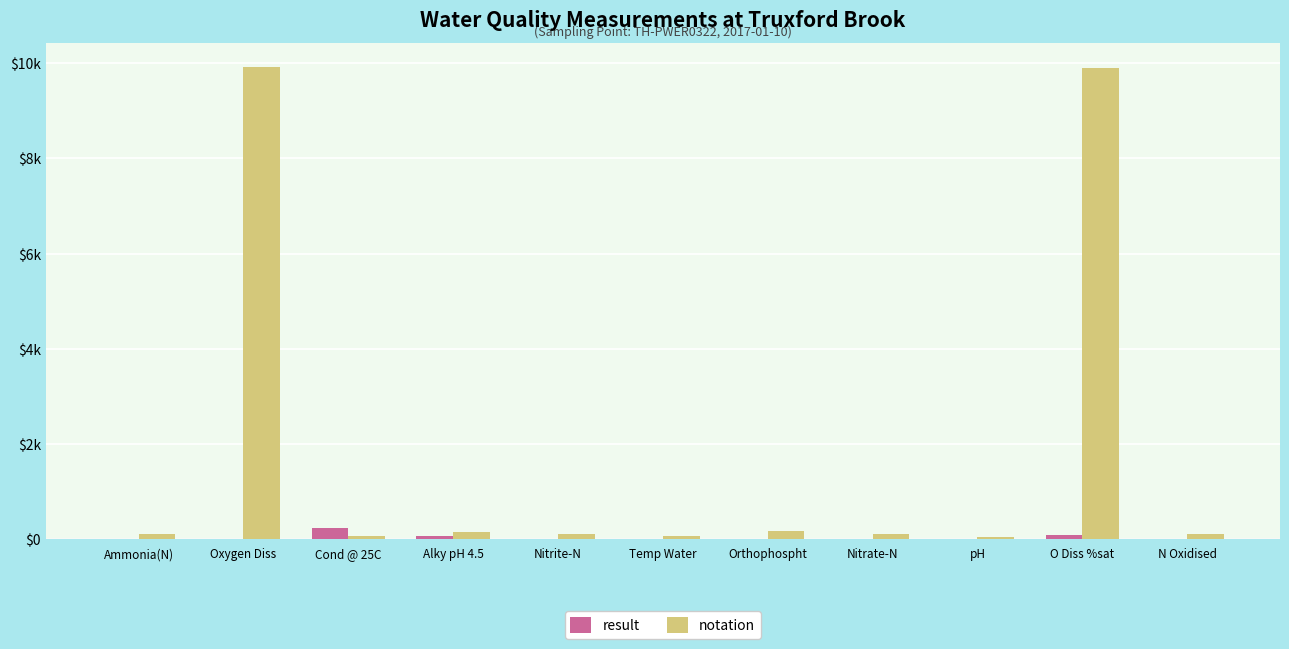

Are the bars horizontal?

No